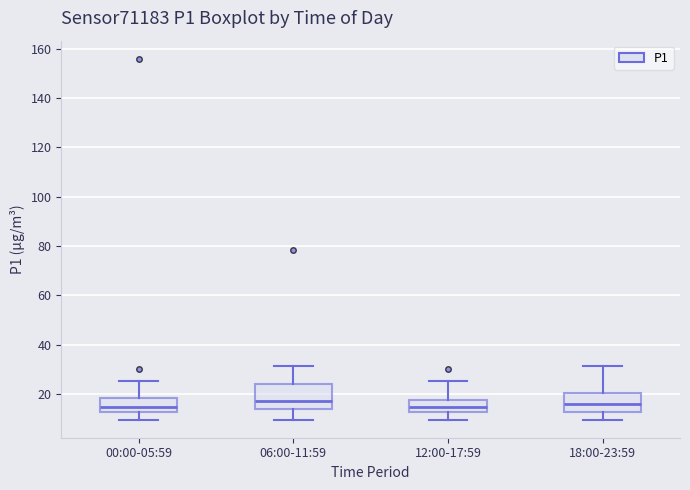

Where does the upper whisker of the box for 06:00-11:59 end on the y-axis? The values are not printed on the chart, so give them approximately, as read against the axis.

32